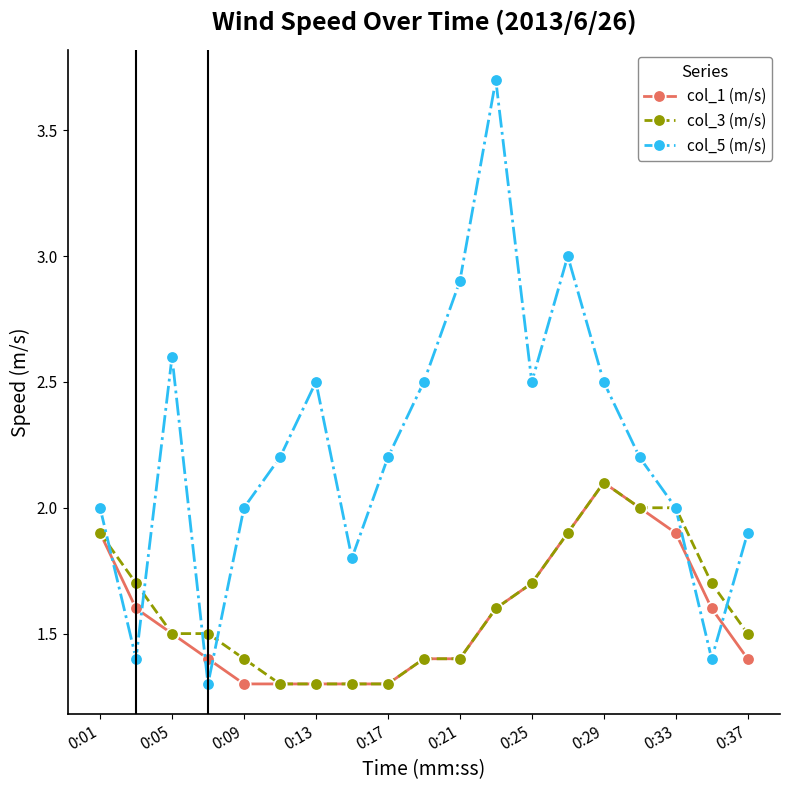

How many distinct data groups are displayed?

3